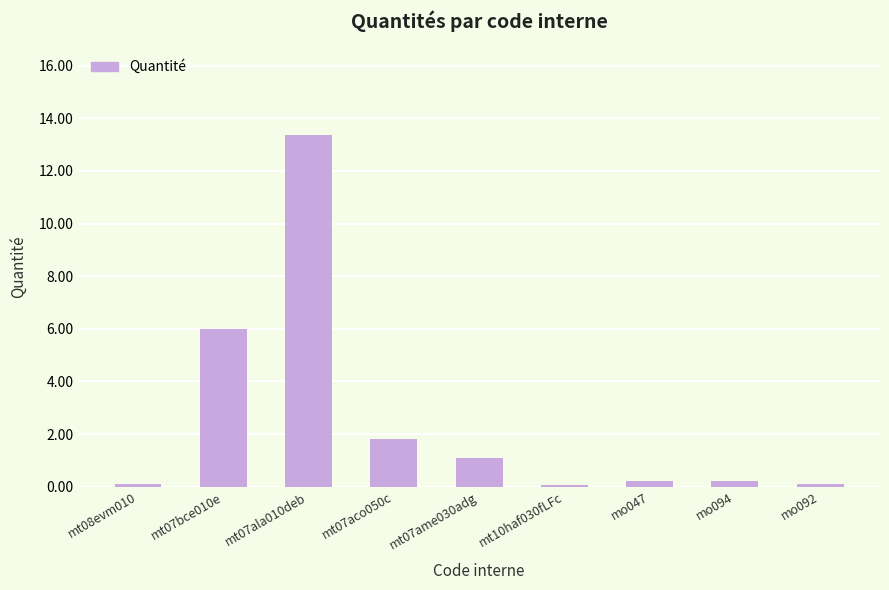

Where is the data nearest to the value 6?

mt07bce010e